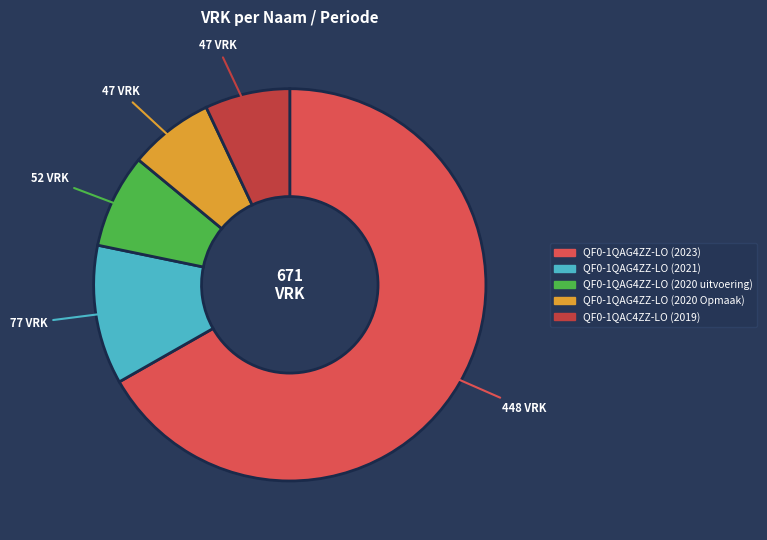

Is it true that QF0-1QAG4ZZ-LO (2023) is 58% of the pie?

False